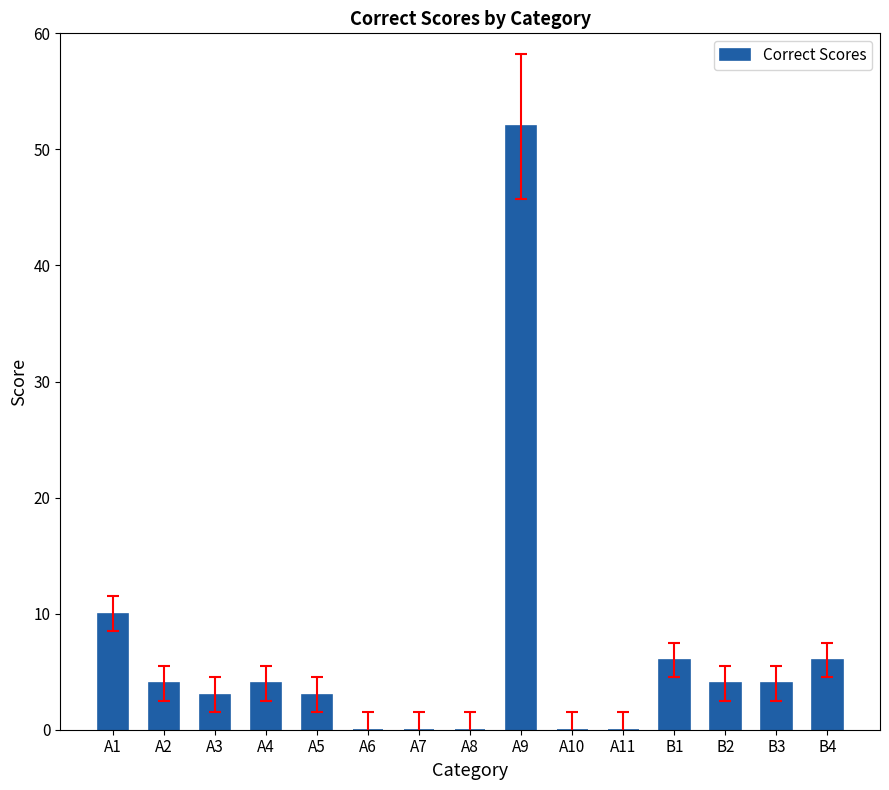

What is the sum of all values?

96